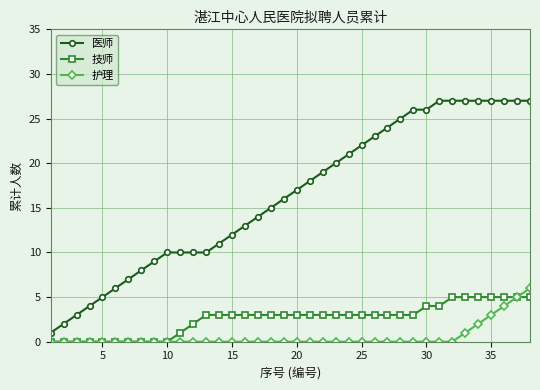

What is the highest value of the 护理 series?

6